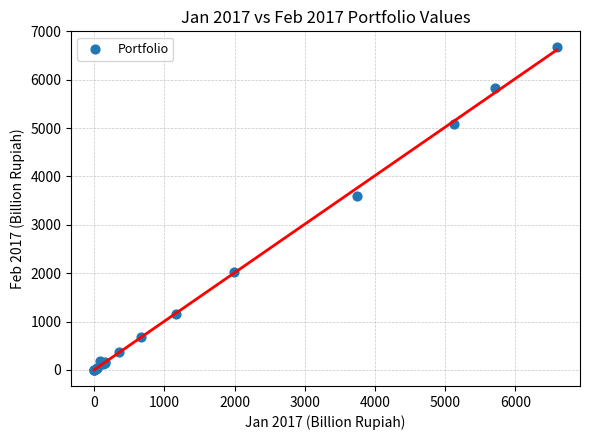

What Y value in the scatter plot is closest to 3334?

3595.6